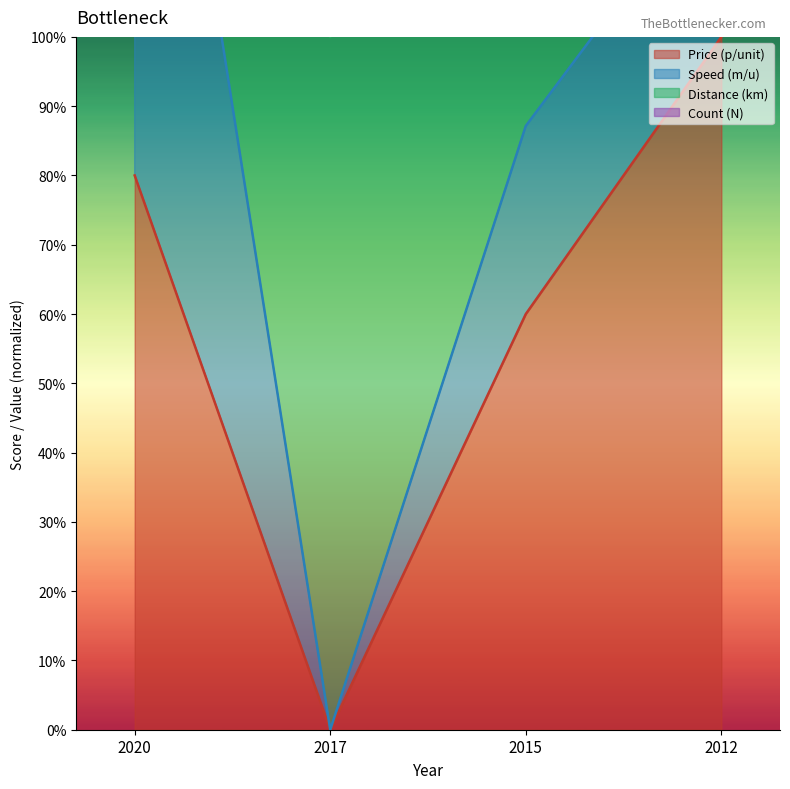

How many values in the Price (p/unit) series exceed 80?

1